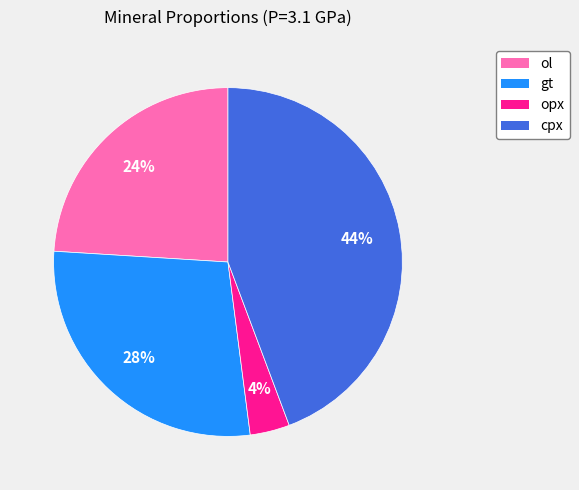

To the nearest percent, what is the difference between the opx and gt slice percentages?

24%